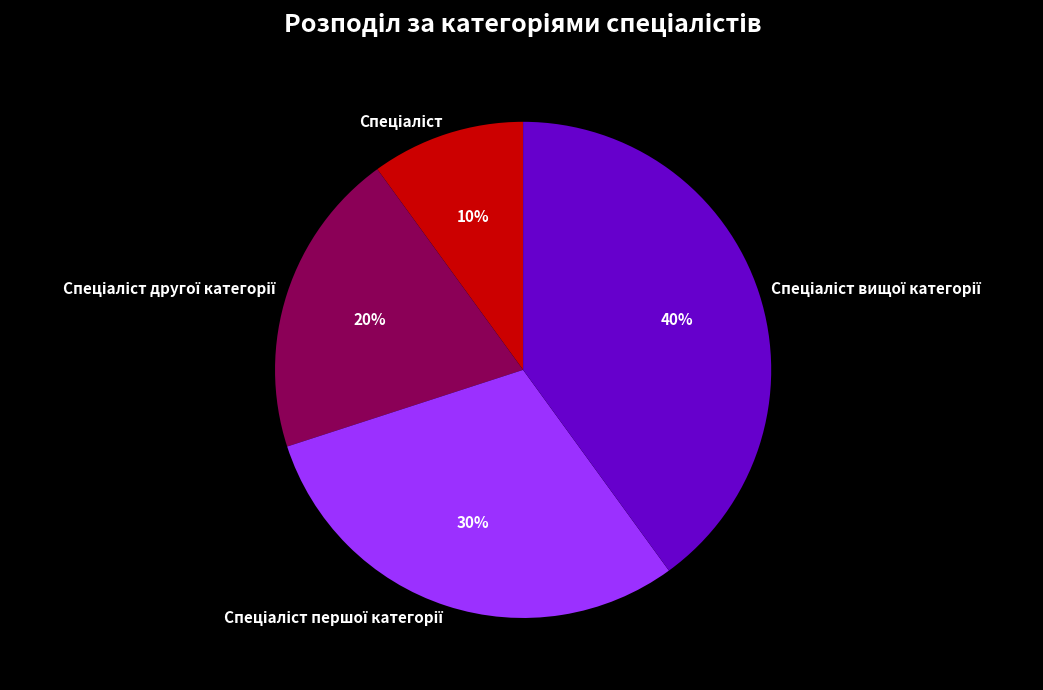

To the nearest percent, what is the average slice percentage?

25%